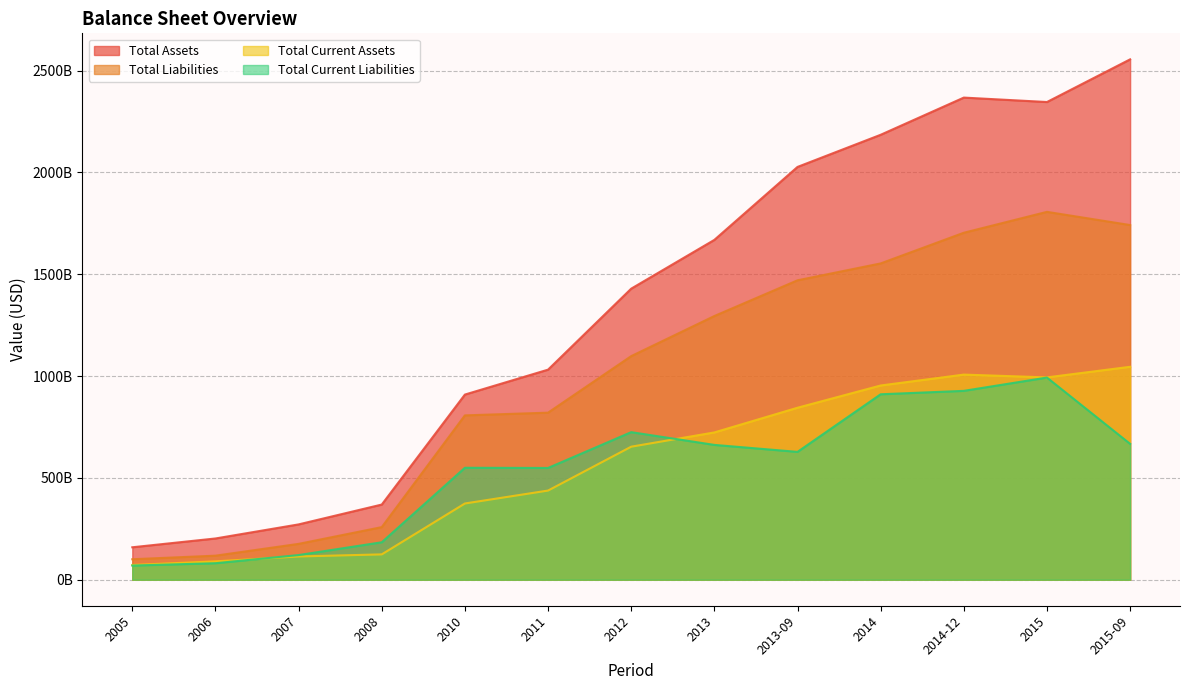

True or false: Total Liabilities has a value of 1806.3 at 2015.

True